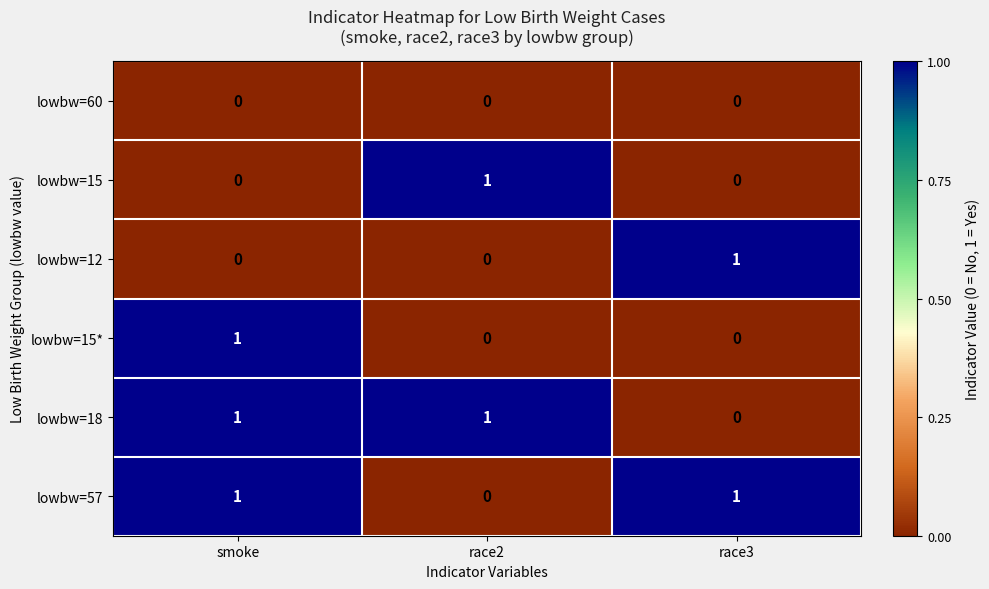

The lowbw=60 series shows 0 at race2. True or false?

True